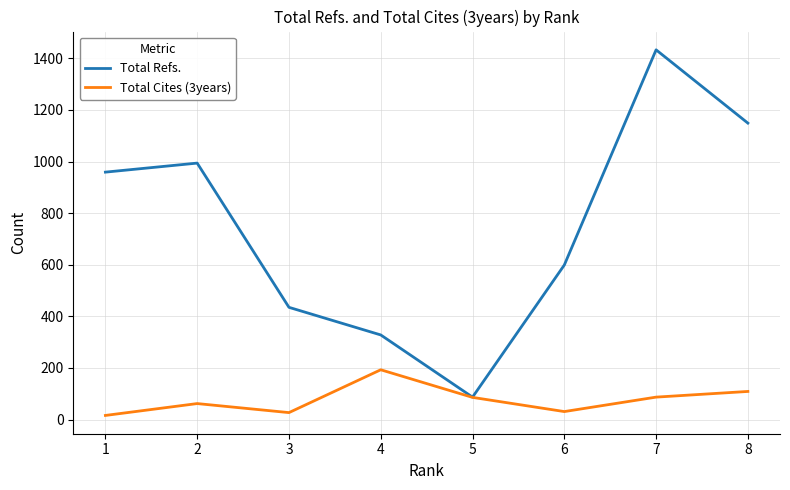

The Total Cites (3years) series shows 193 at 4. True or false?

True